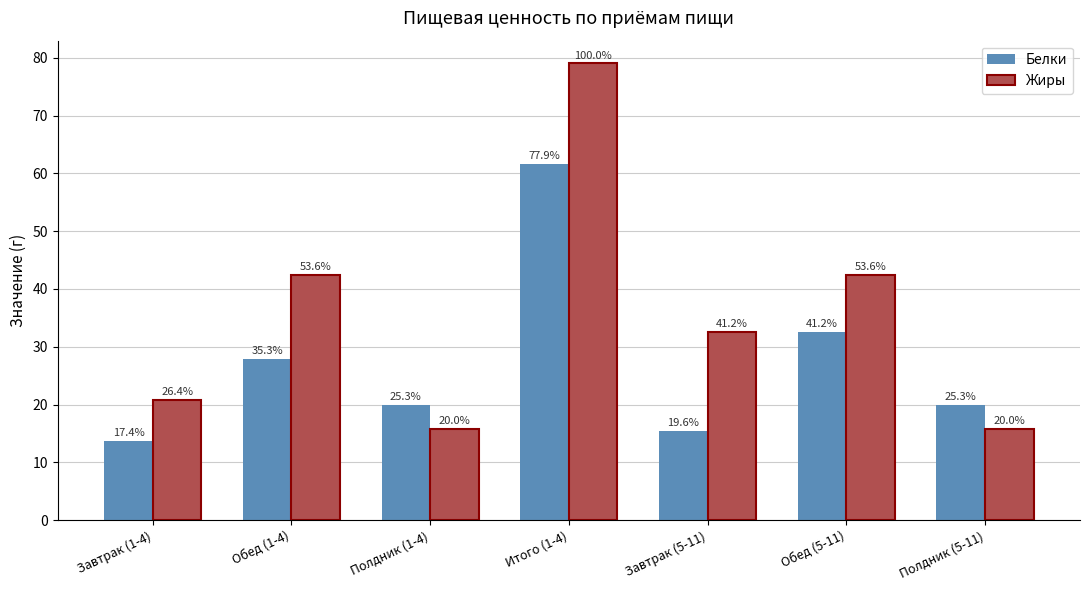

What is the difference between the highest and lowest values at Итого (1-4)?

17.4